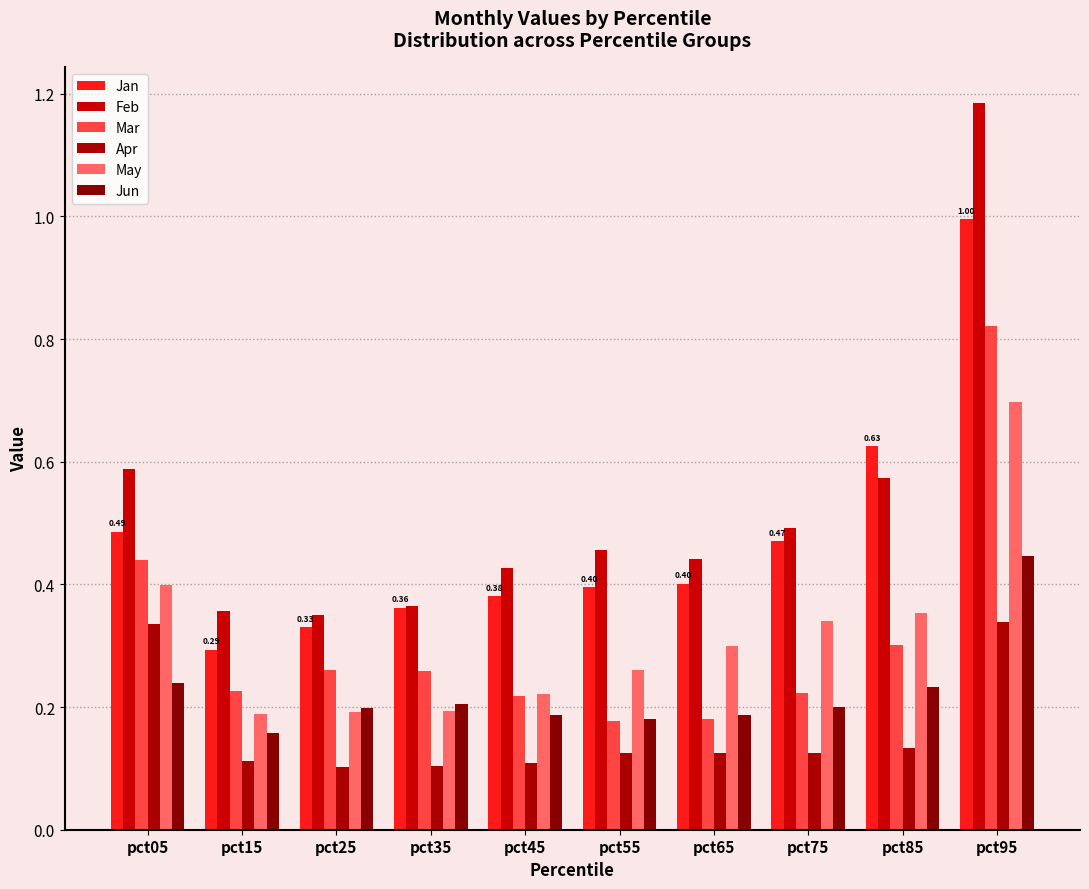

At how many categories does at least one series exceed 0?

10